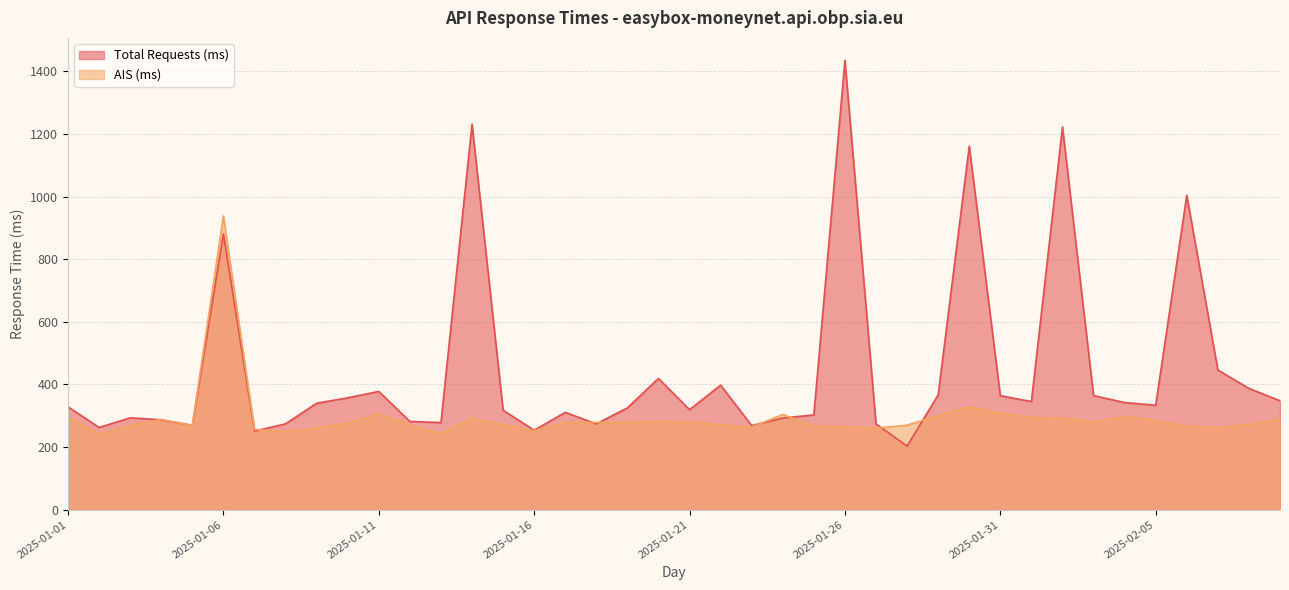

What is the maximum value shown in the chart?

1435.6